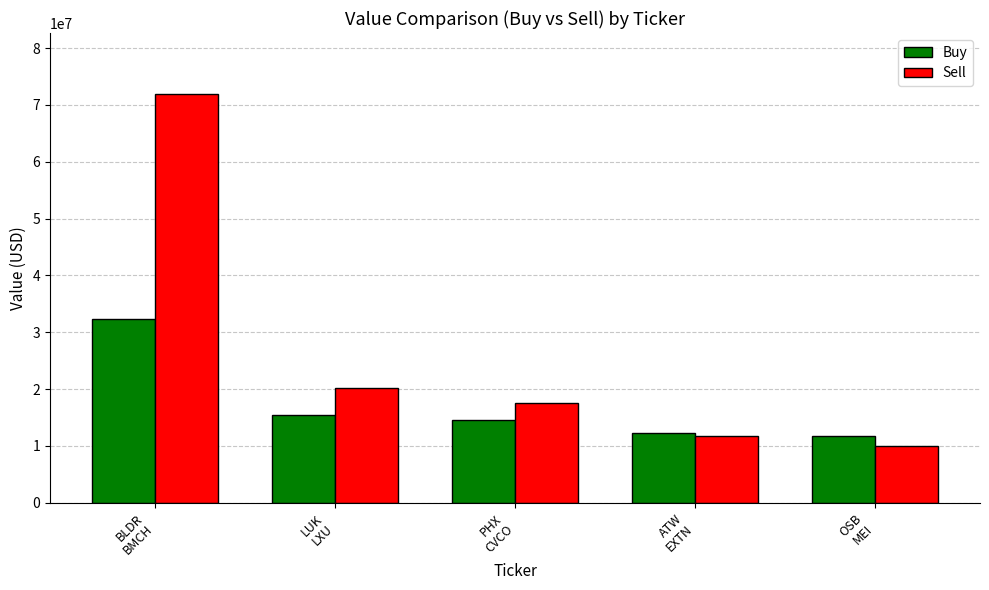

Reading left to right, transcribe all the data shown in this chart.

Buy: 32408000	15447000	14532000	12368000	11789000
Sell: 71865000	20233000	17479000	11727000	9916000